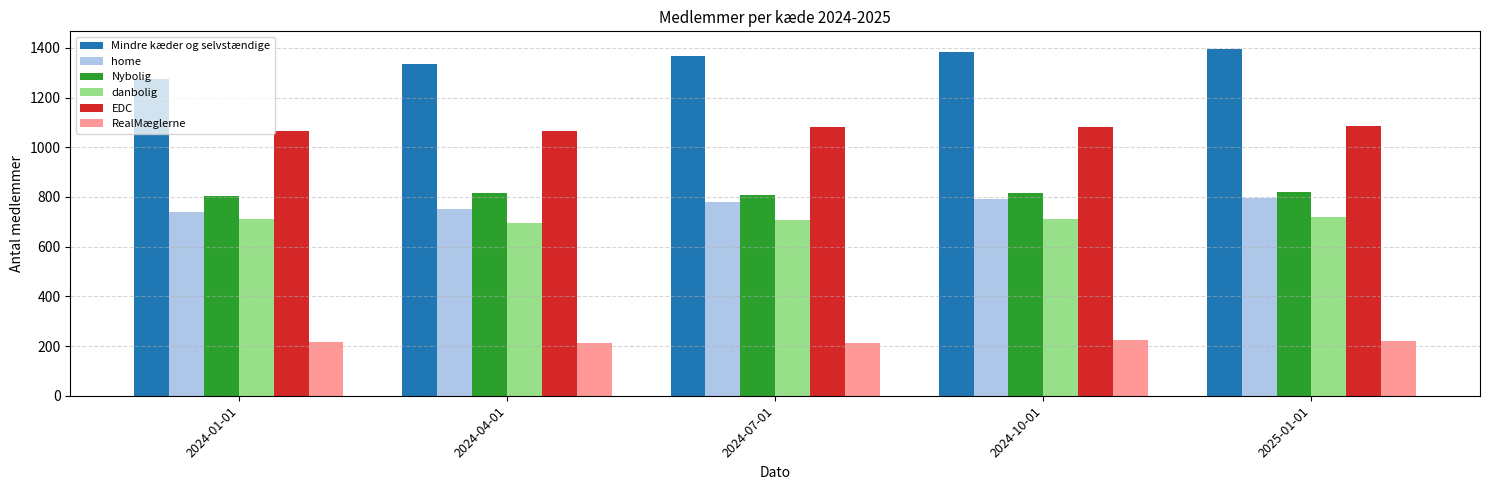

What is the minimum value shown in the chart?

212